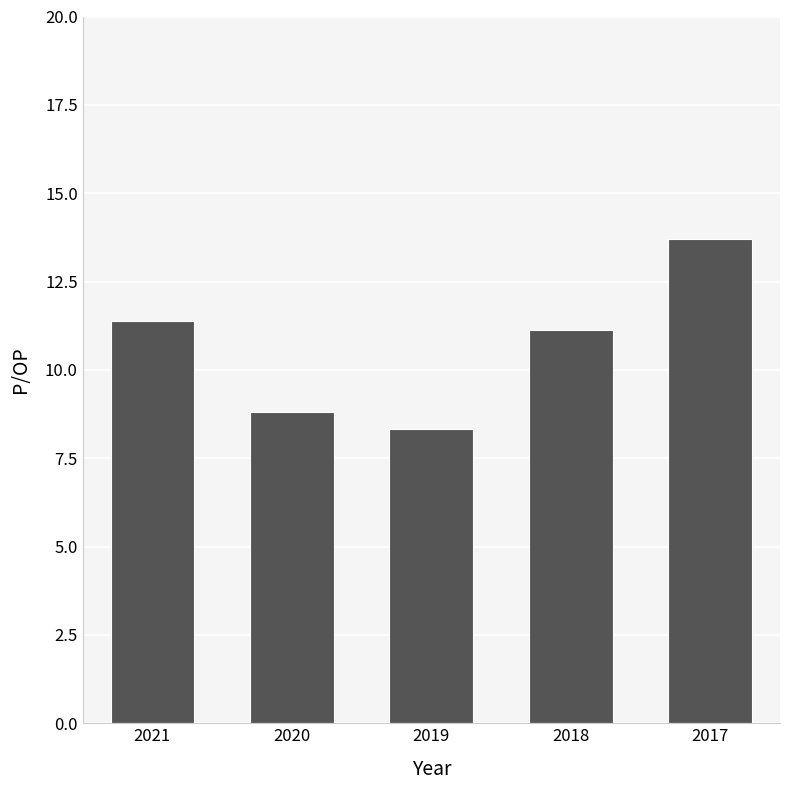

How many values exceed 11?

3